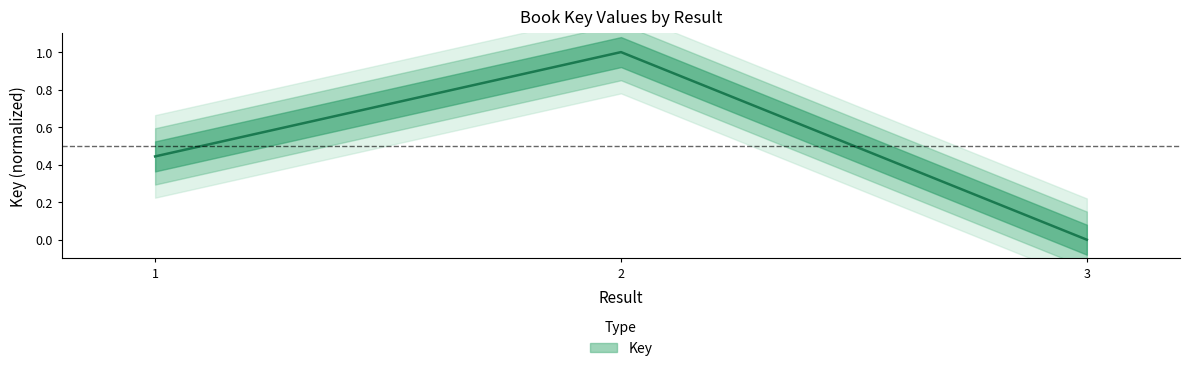

Reading left to right, what are all the values shown in this chart?

1=0.4	2=1.0	3=0.0